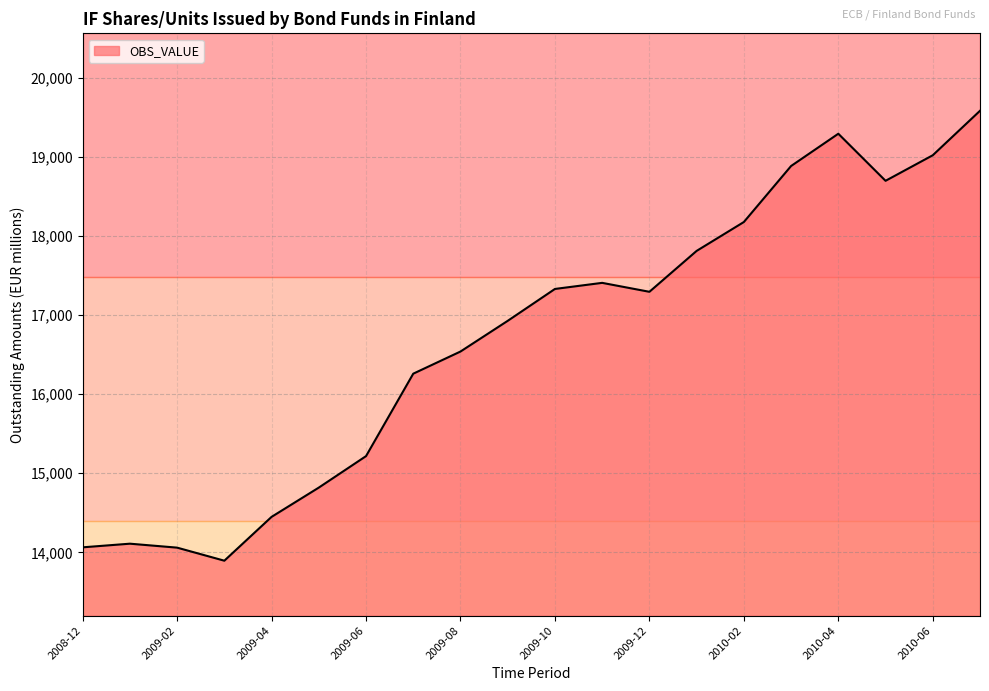

What is the minimum value shown in the chart?

13895